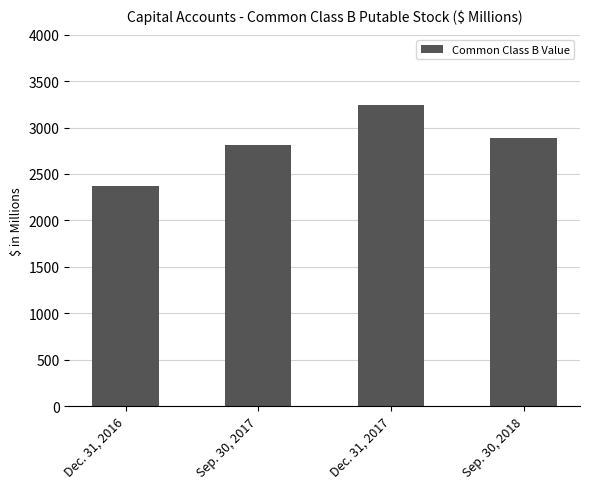

Rank the categories by value from lowest to highest.

Dec. 31, 2016, Sep. 30, 2017, Sep. 30, 2018, Dec. 31, 2017